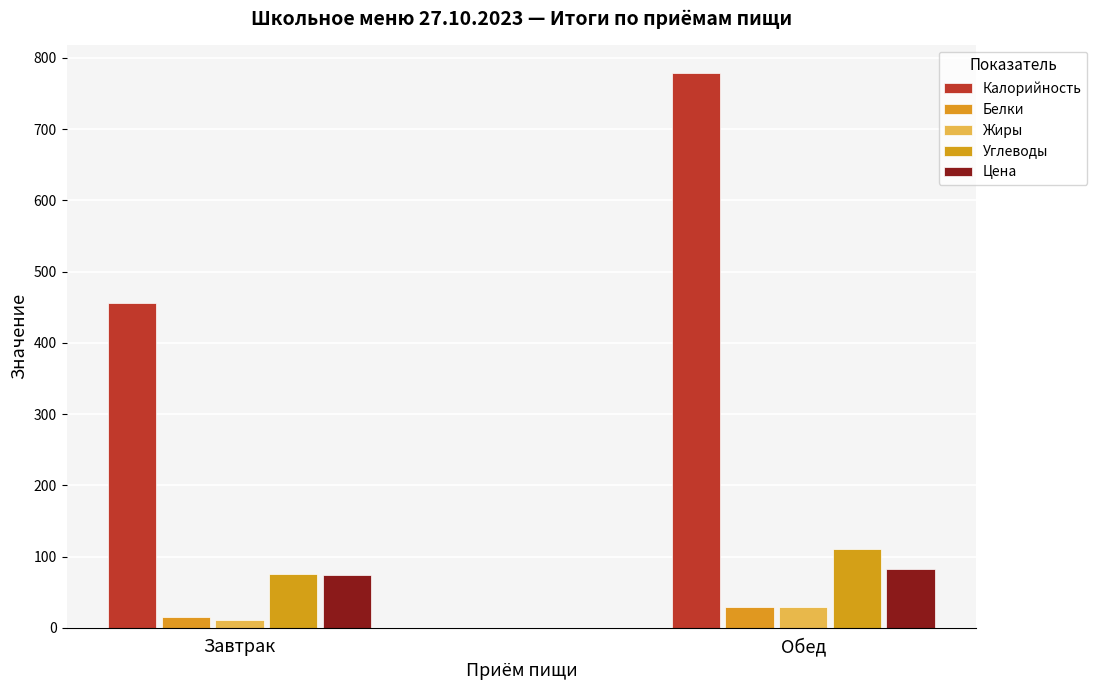

Between Завтрак and Обед, which series saw the biggest shift?

Калорийность